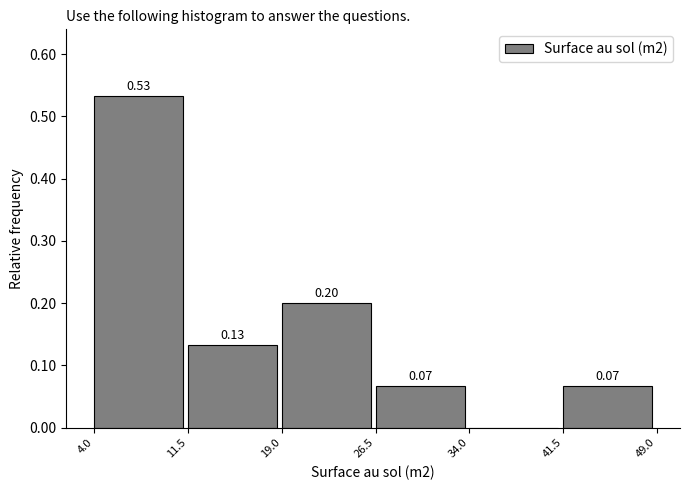

Over which range of the x-axis is the bar tallest?

4.0 to 11.5